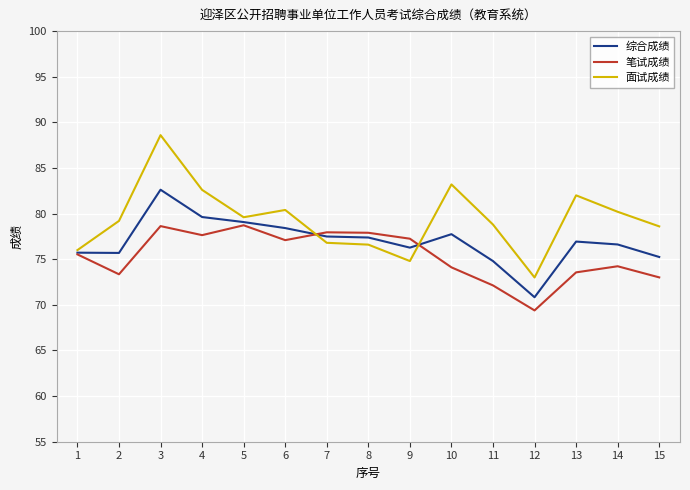

Between 2 and 13, which series saw the biggest shift?

面试成绩